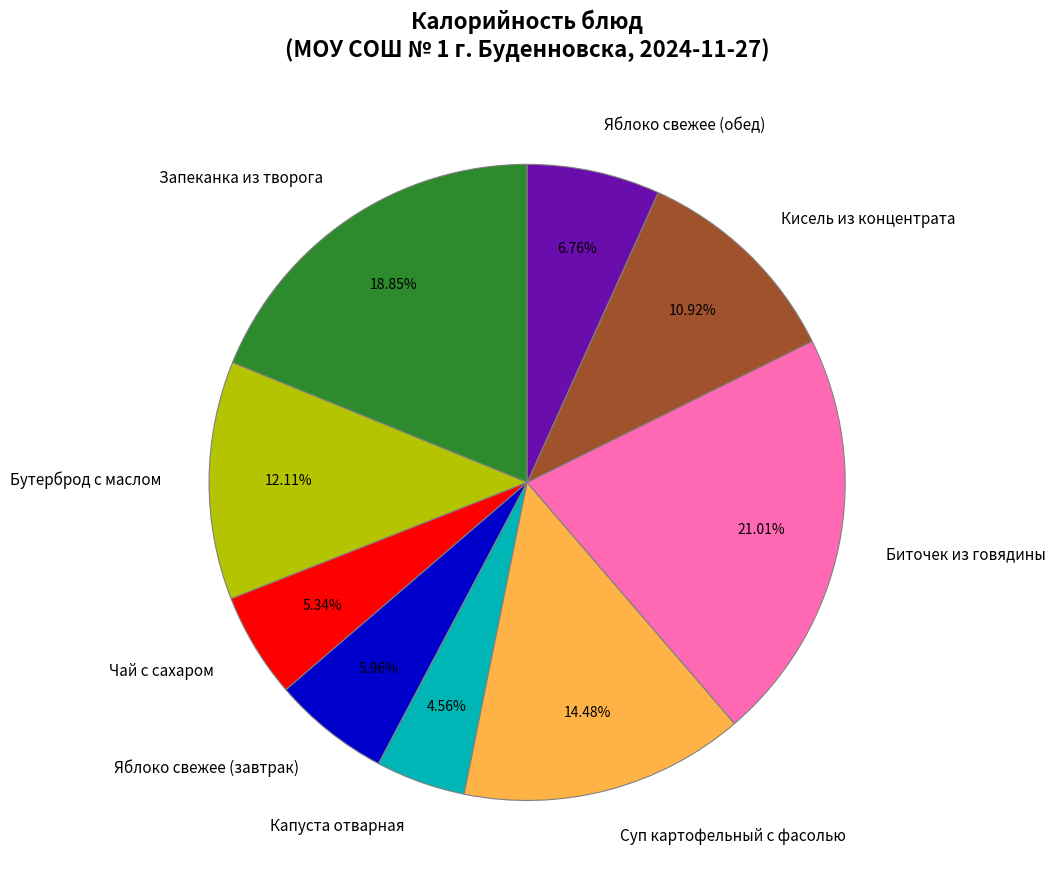

How much of the chart is everything except Яблоко свежее (завтрак)?

94.0%